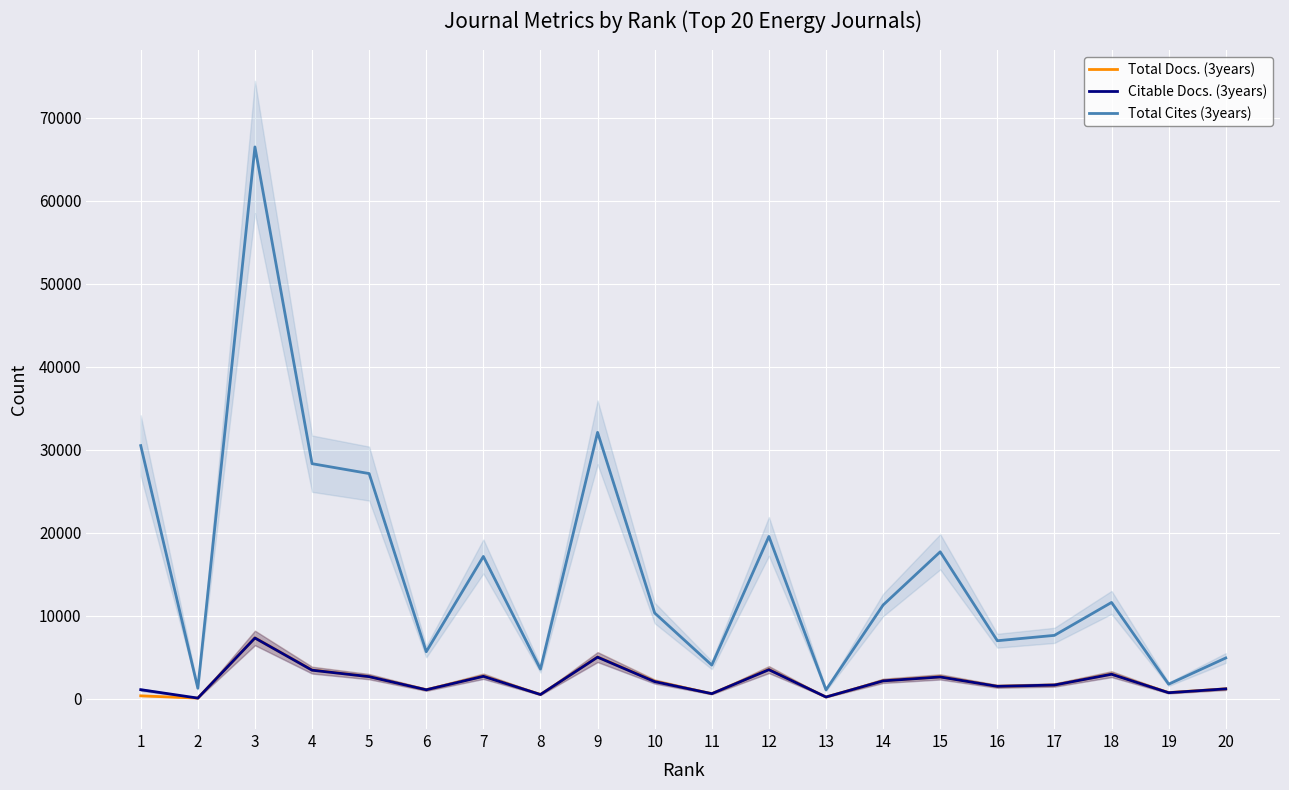

Where does the Citable Docs. (3years) series first go above 2039?

3